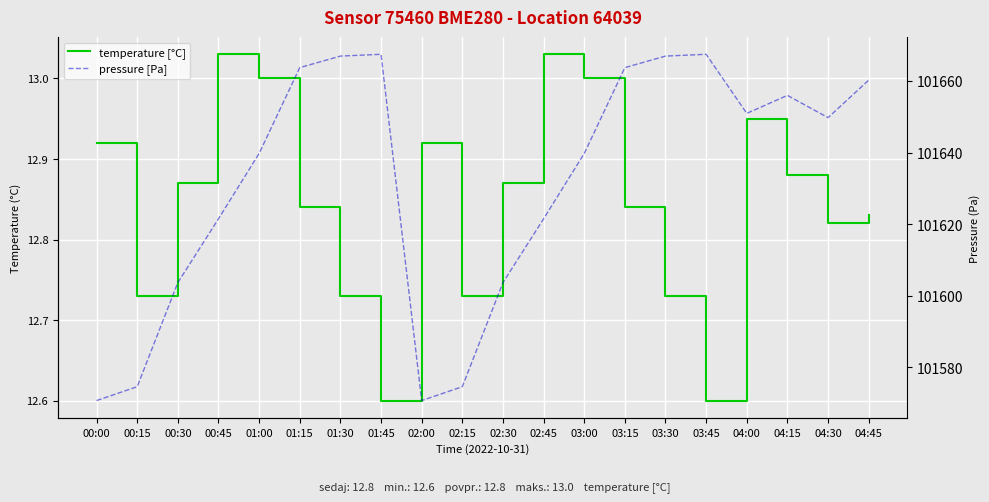

True or false: temperature [°C] and pressure [Pa] cross at least once.

False